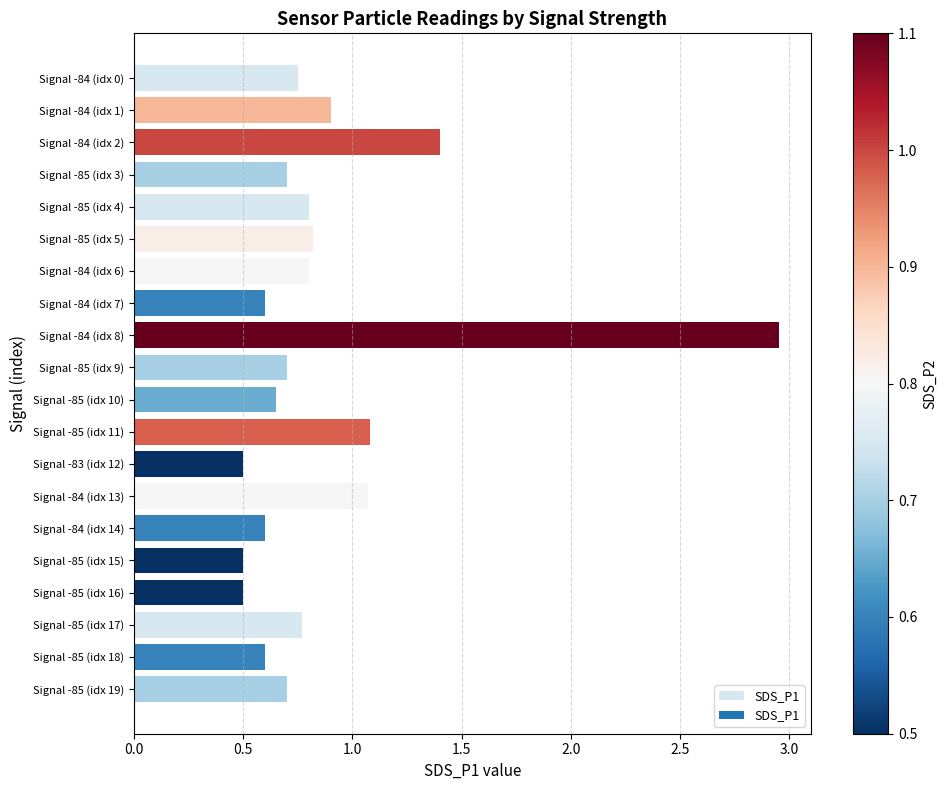

Which has a higher value, Signal -84 (idx 2) or Signal -84 (idx 6)?

Signal -84 (idx 2)